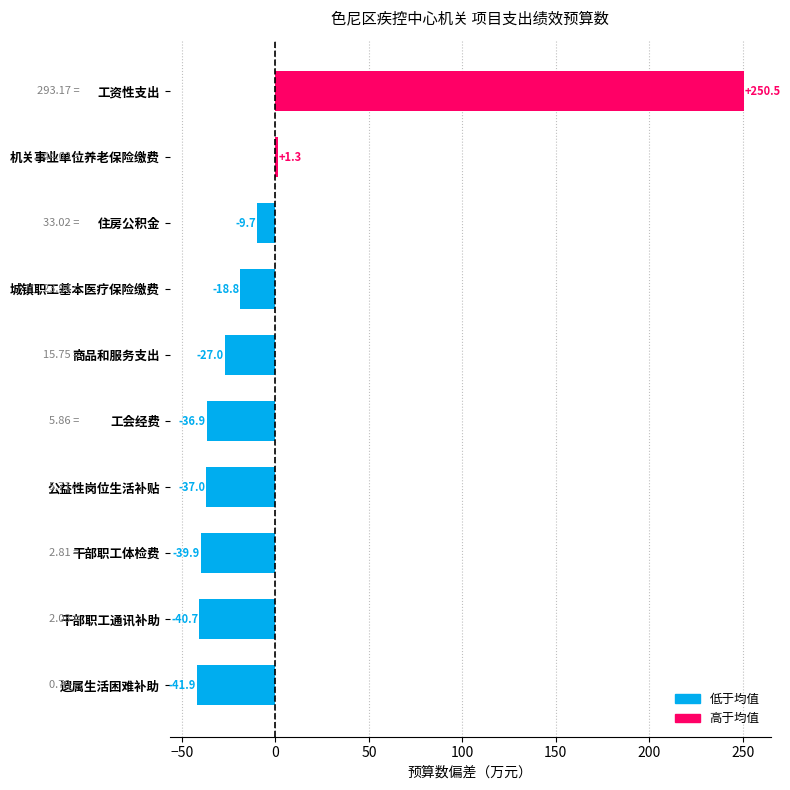

Where is the data nearest to the value 104?

机关事业单位养老保险缴费